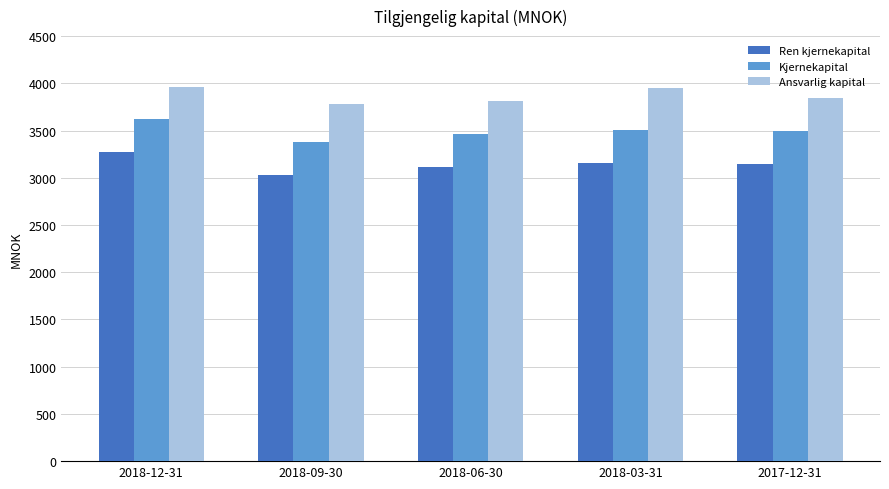

What is the value of the Ansvarlig kapital bar at the 1st from the left?

3965.8